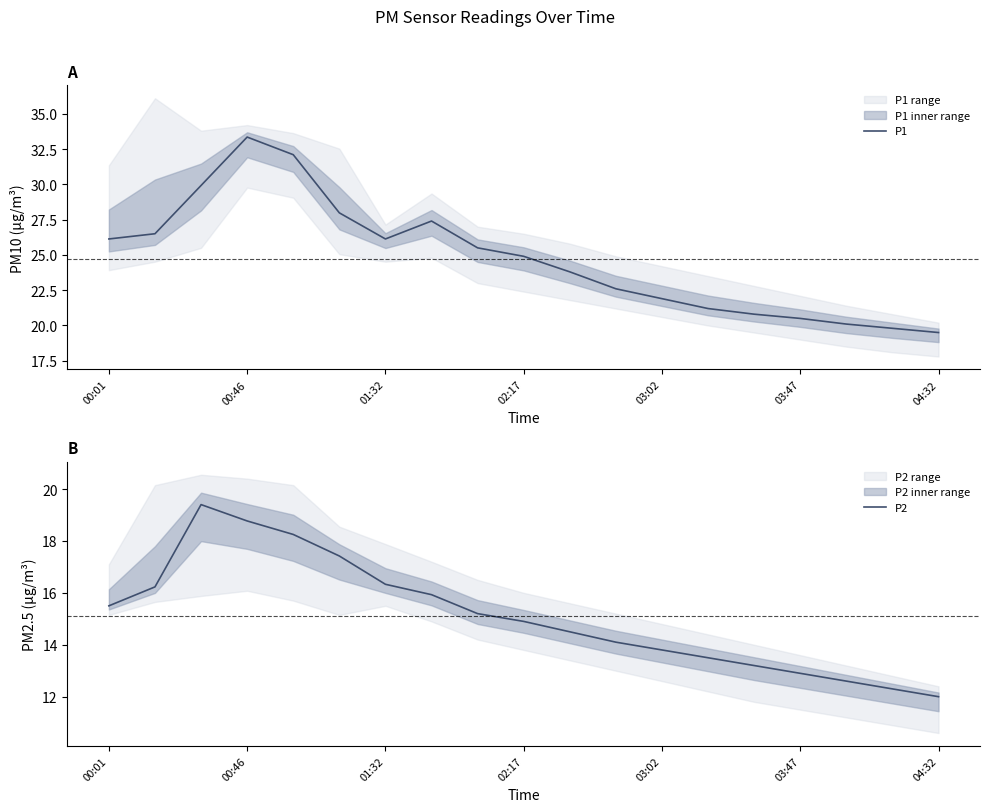

Which series has the largest total across all categories?

P1